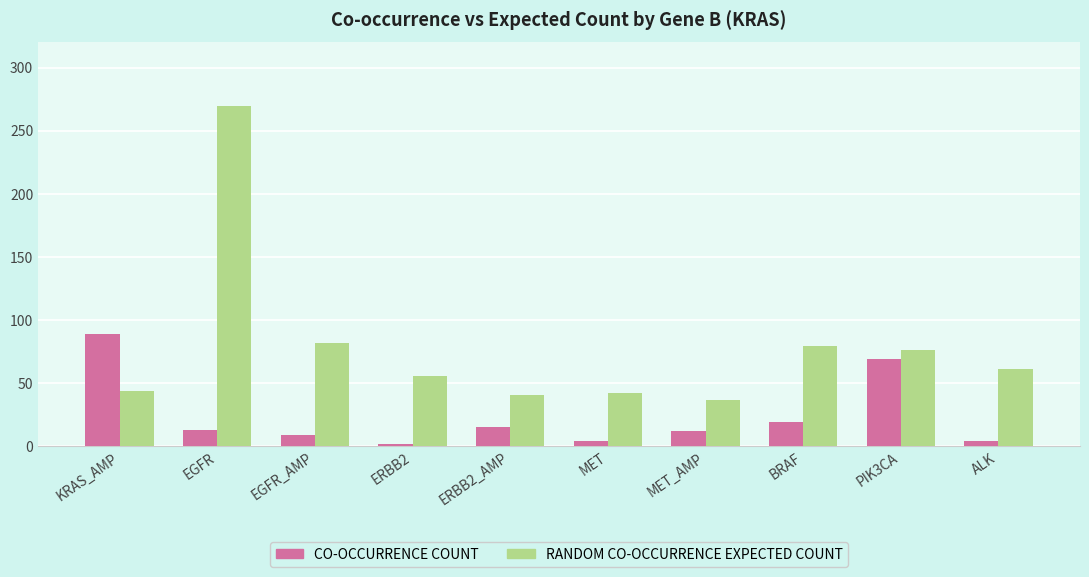

Which series has the largest range (max minus min)?

RANDOM CO-OCCURRENCE EXPECTED COUNT